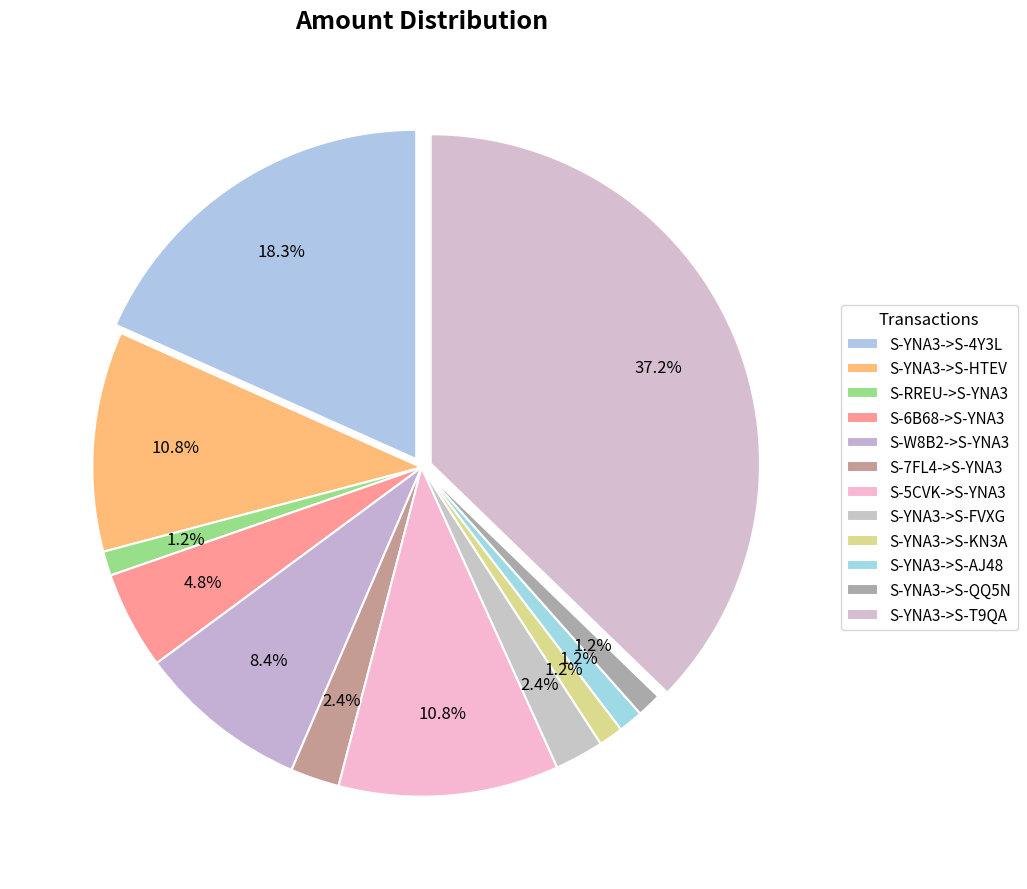

Rank the categories by value from lowest to highest.

S-RREU->S-YNA3, S-YNA3->S-KN3A, S-YNA3->S-AJ48, S-YNA3->S-QQ5N, S-7FL4->S-YNA3, S-YNA3->S-FVXG, S-6B68->S-YNA3, S-W8B2->S-YNA3, S-YNA3->S-HTEV, S-5CVK->S-YNA3, S-YNA3->S-4Y3L, S-YNA3->S-T9QA